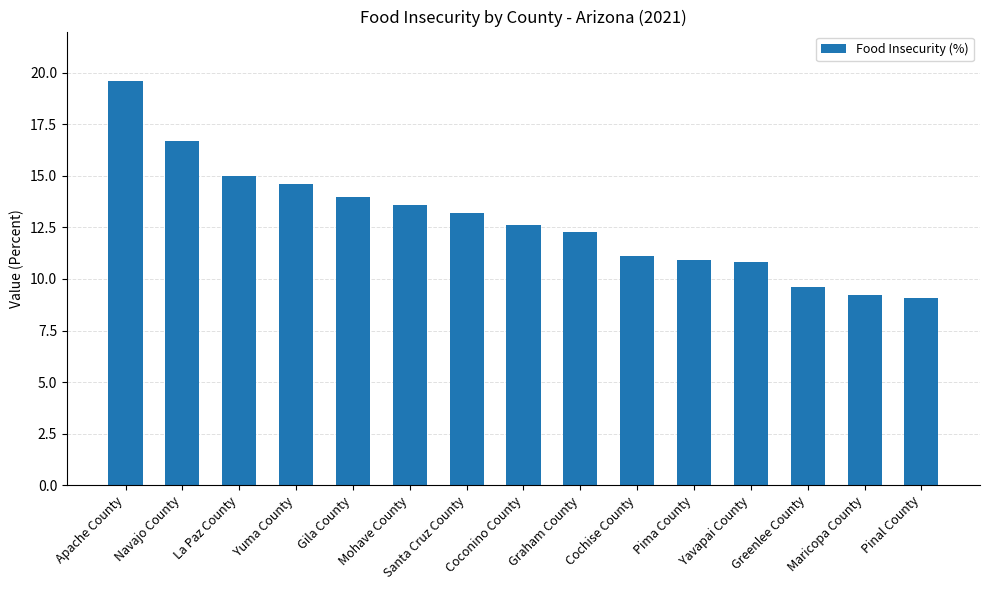

Reading right to left, list all the values displayed in this chart.

9.1	9.2	9.6	10.8	10.9	11.1	12.3	12.6	13.2	13.6	14.0	14.6	15.0	16.7	19.6